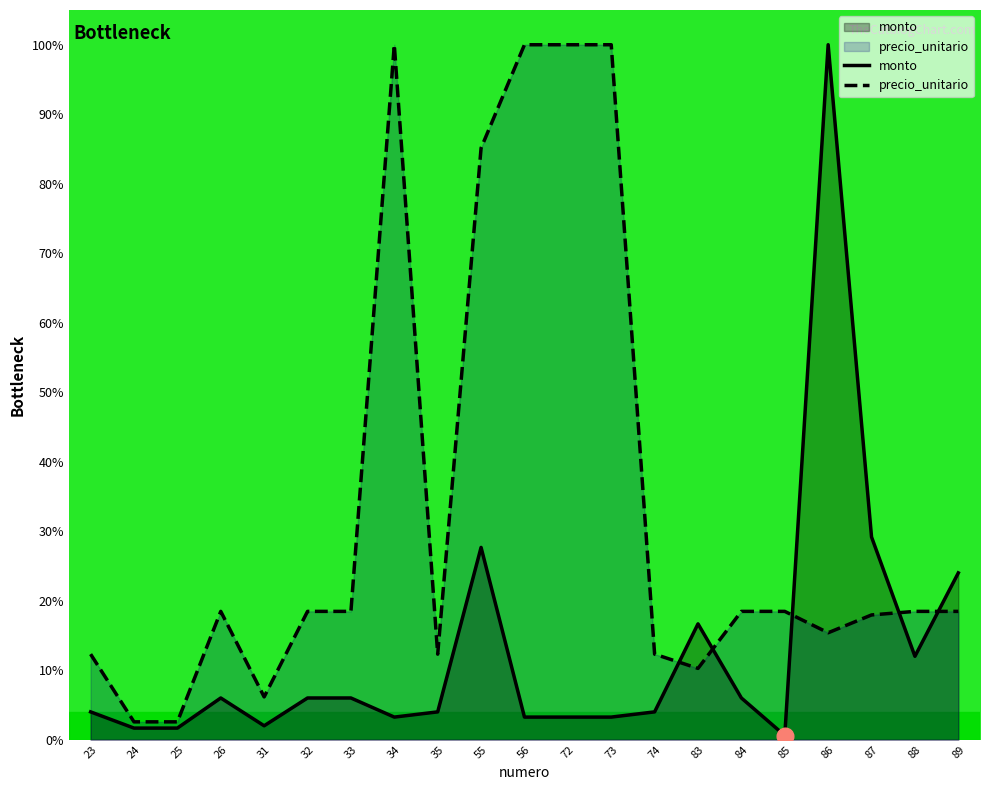

List the series in order of their peak value, lowest first.

monto, precio_unitario